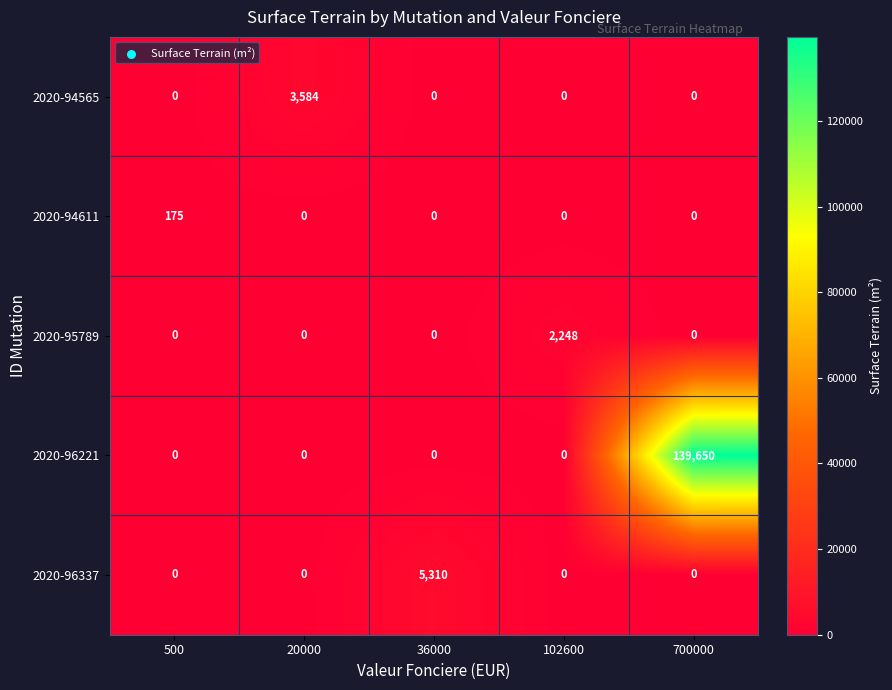

Count the number of data series in this chart.

5